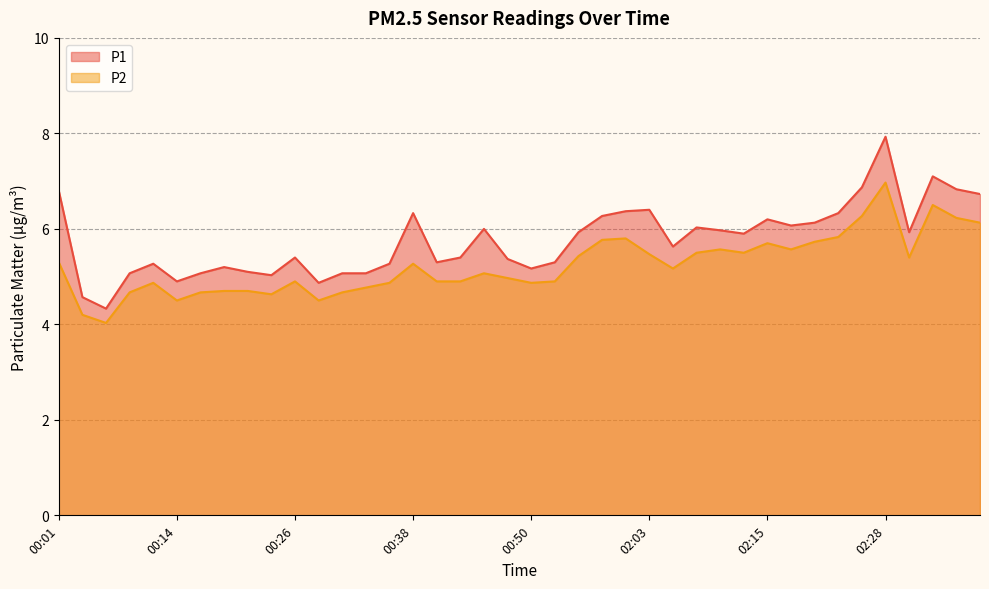

What is the highest value of the P2 series?

7.0